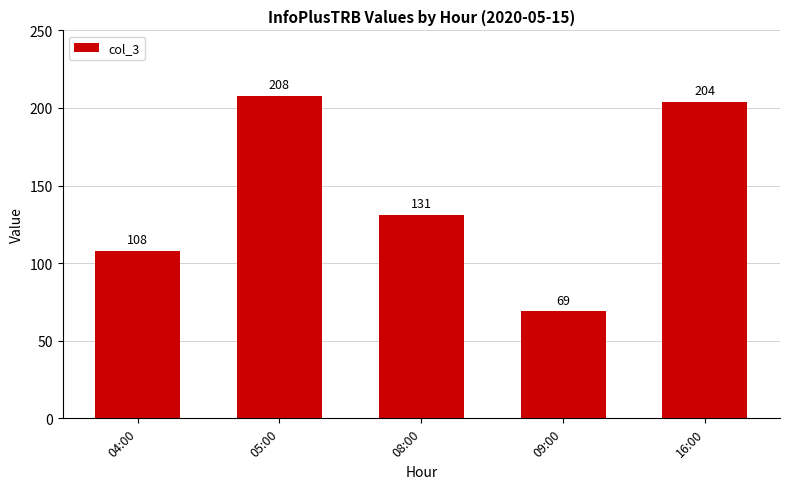

How many distinct data groups are displayed?

1